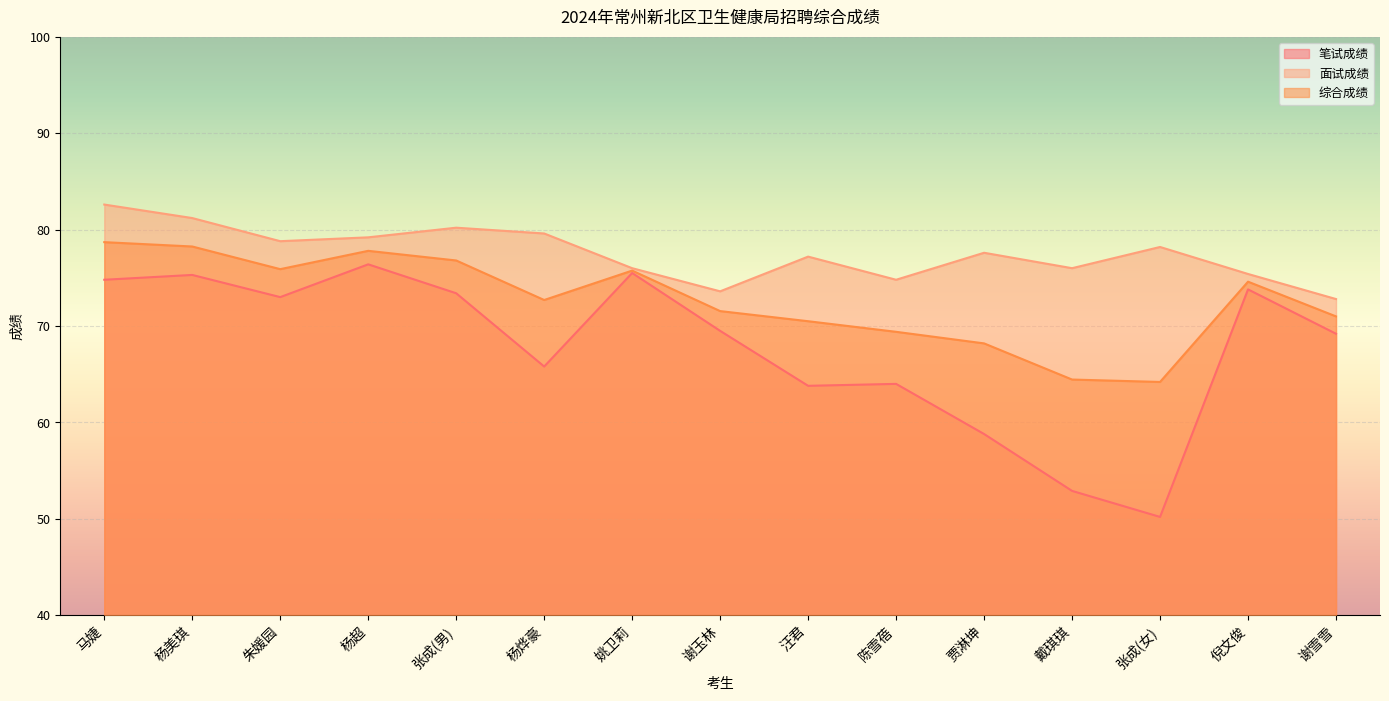

Between 谢玉林 and 贾淋坤, which is larger?

谢玉林